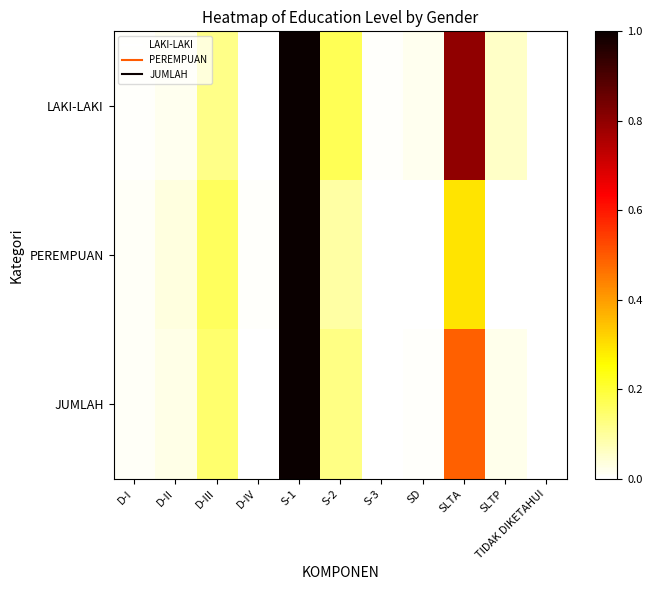

Reading right to left, transcribe all the data shown in this chart.

LAKI-LAKI: TIDAK DIKETAHUI=0.0	SLTP=0.1	SLTA=0.8	SD=0.0	S-3=0.0	S-2=0.2	S-1=1.0	D-IV=0.0	D-III=0.1	D-II=0.0	D-I=0.0
PEREMPUAN: TIDAK DIKETAHUI=0.0	SLTP=0.0	SLTA=0.3	SD=0.0	S-3=0.0	S-2=0.1	S-1=1.0	D-IV=0.0	D-III=0.2	D-II=0.0	D-I=0.0
JUMLAH: TIDAK DIKETAHUI=0.0	SLTP=0.0	SLTA=0.5	SD=0.0	S-3=0.0	S-2=0.1	S-1=1.0	D-IV=0.0	D-III=0.1	D-II=0.0	D-I=0.0